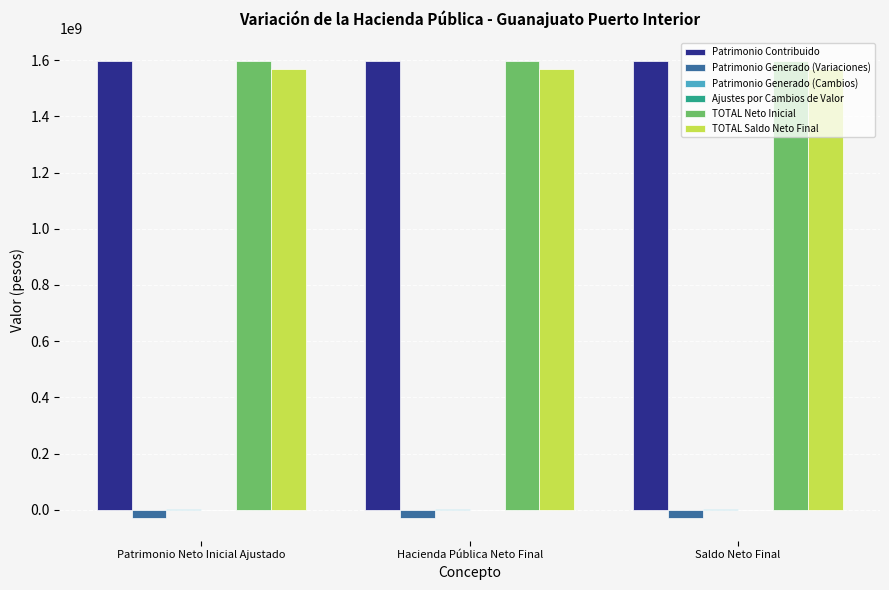

What is the greatest value displayed?

1595241368.3